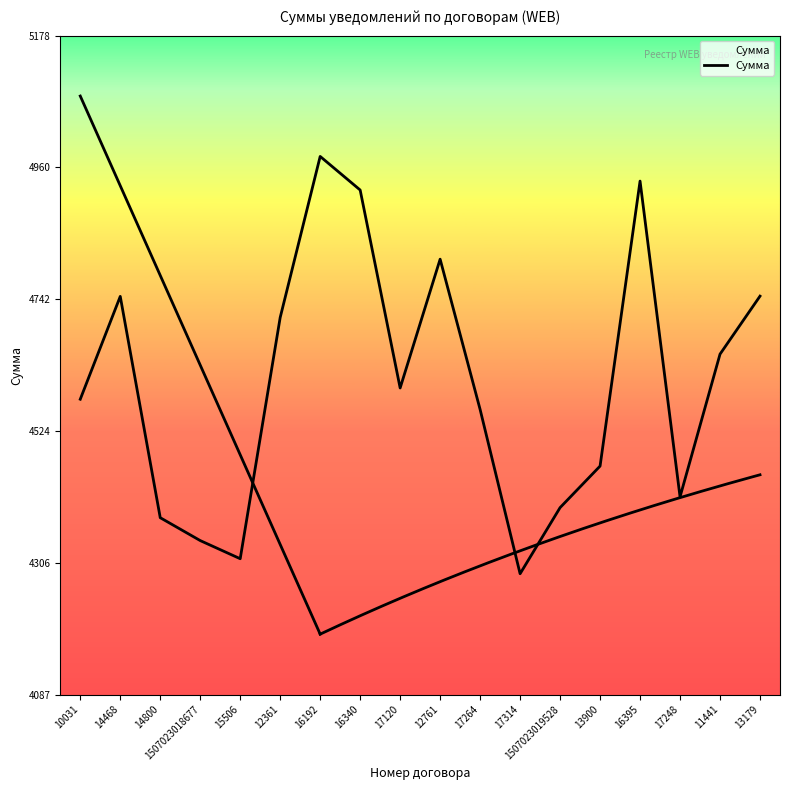

How many categories are shown in the chart?

18